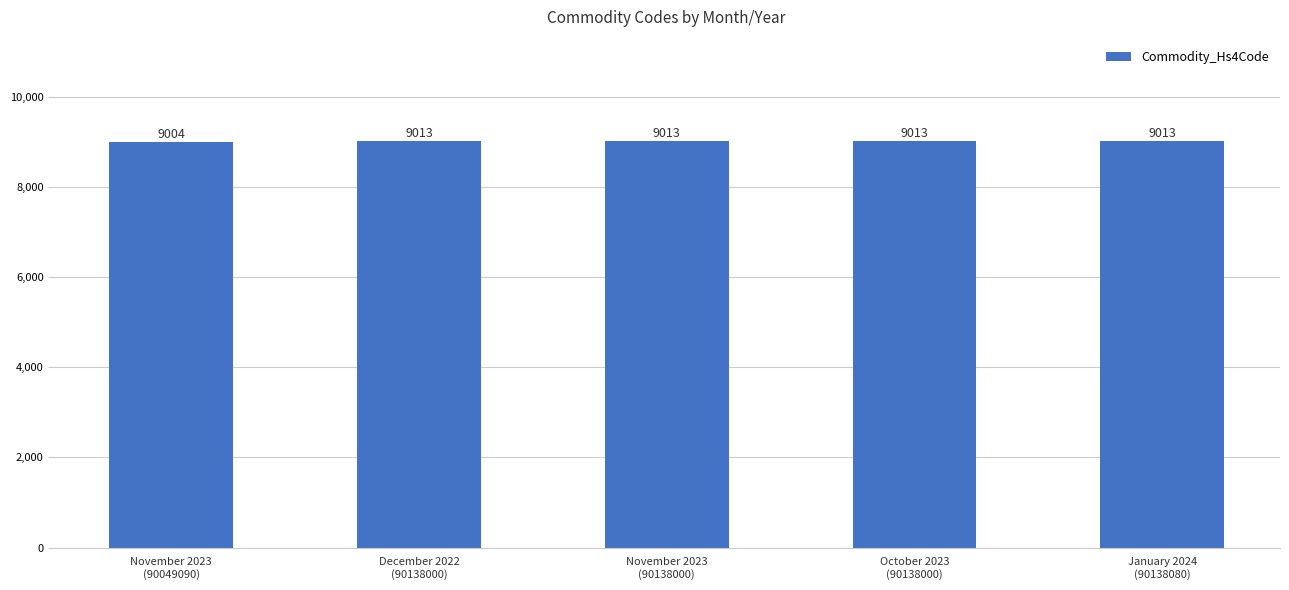

What is the greatest value displayed?

9013